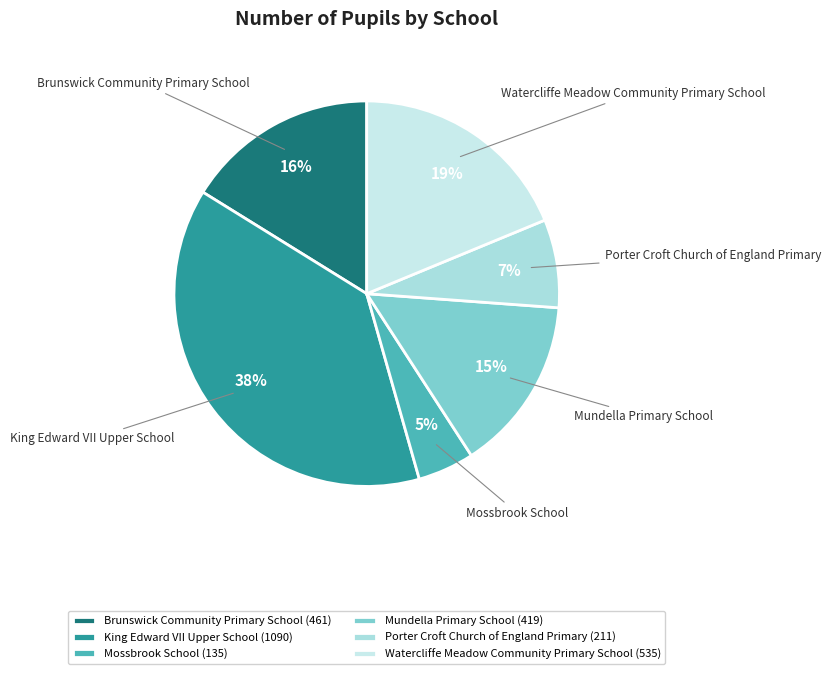

Combined, do King Edward VII Upper School and Mossbrook School account for over 50%?

No